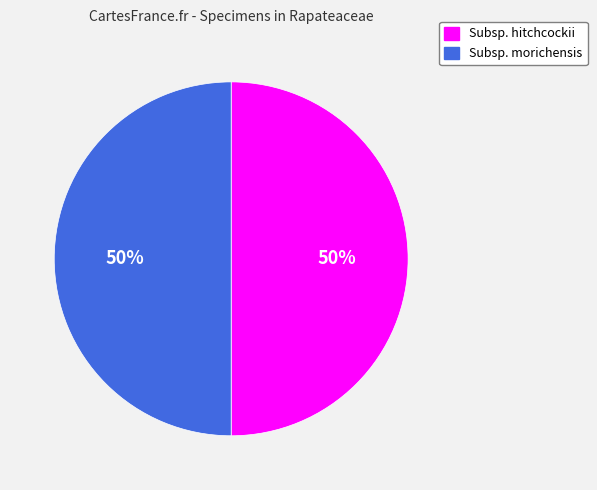

Combined, do Subsp. hitchcockii and Subsp. morichensis account for over 50%?

Yes